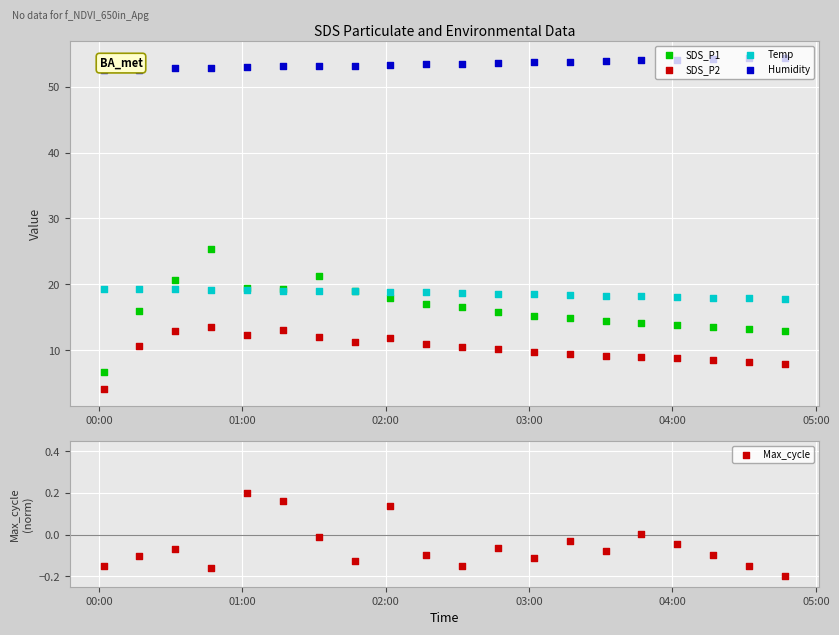

What are all the series names shown in the legend?

SDS_P1, SDS_P2, Temp, Humidity, Max_cycle